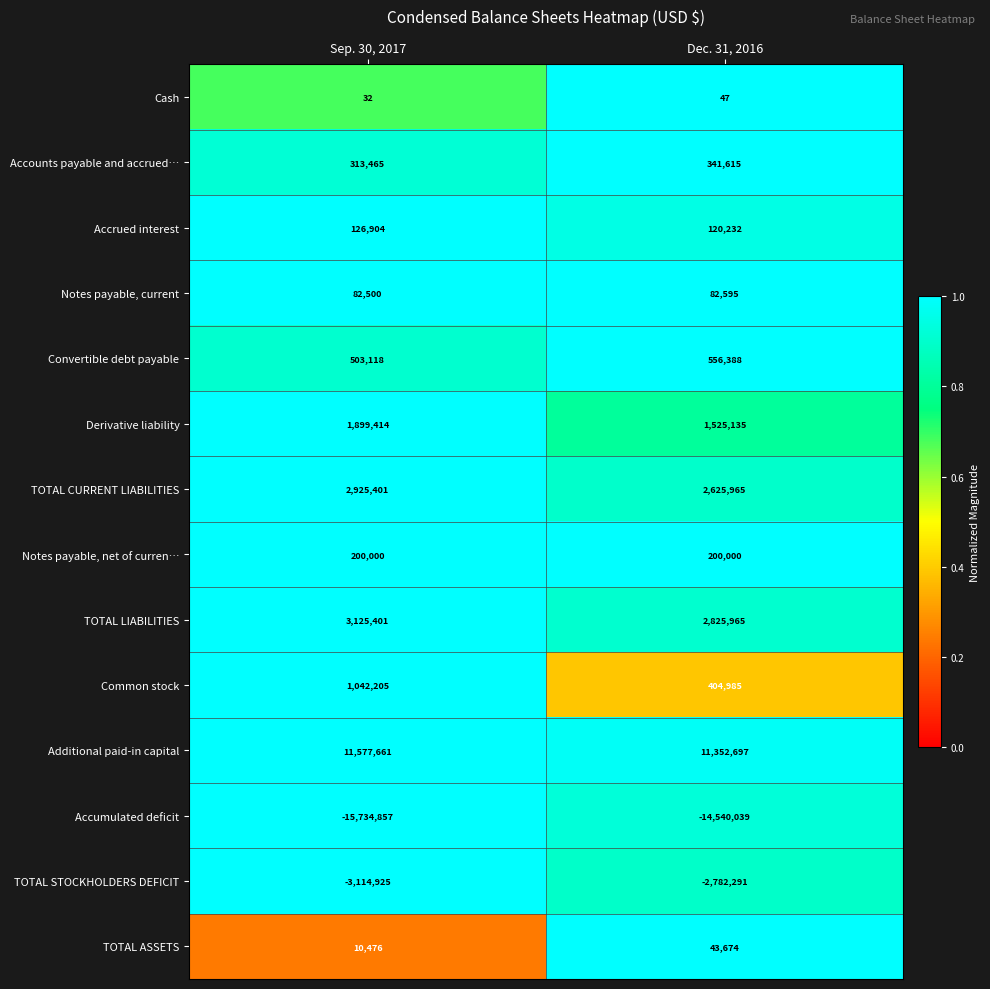

Between Sep. 30, 2017 and Dec. 31, 2016, which series saw the biggest shift?

Accumulated deficit